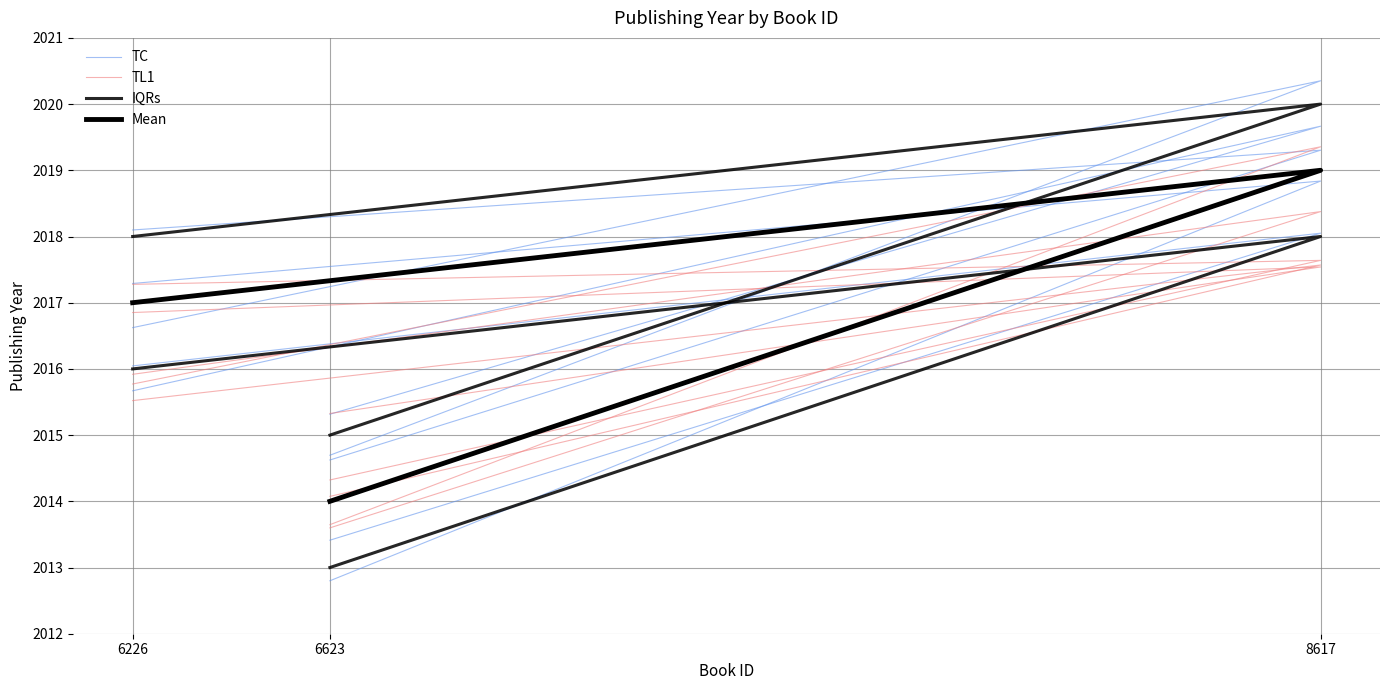

Is it true that TL1 equals 539.7 at 6226?

False